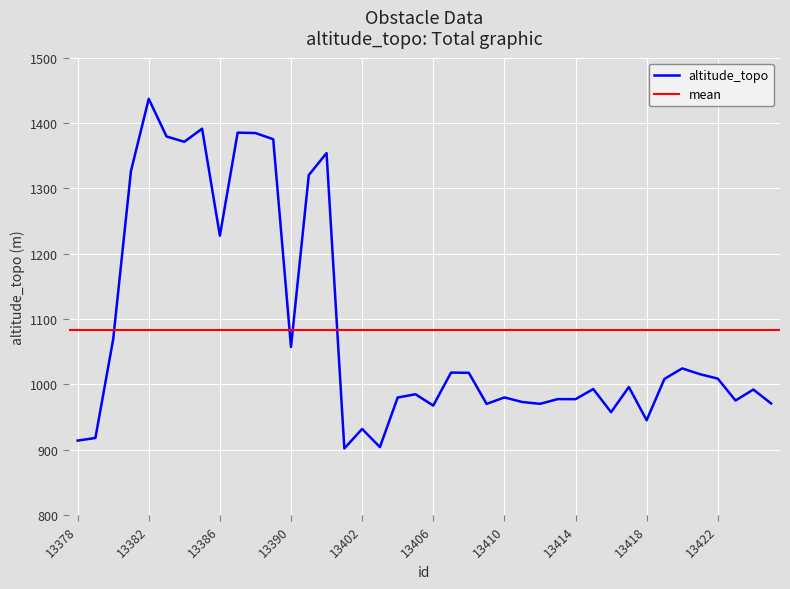

What is the greatest value displayed?

1437.0